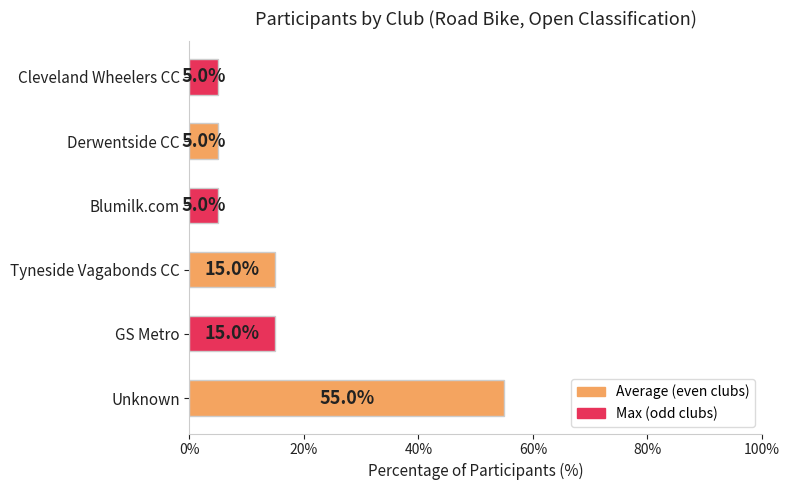

What value does the data have at Tyneside Vagabonds CC?

15.0